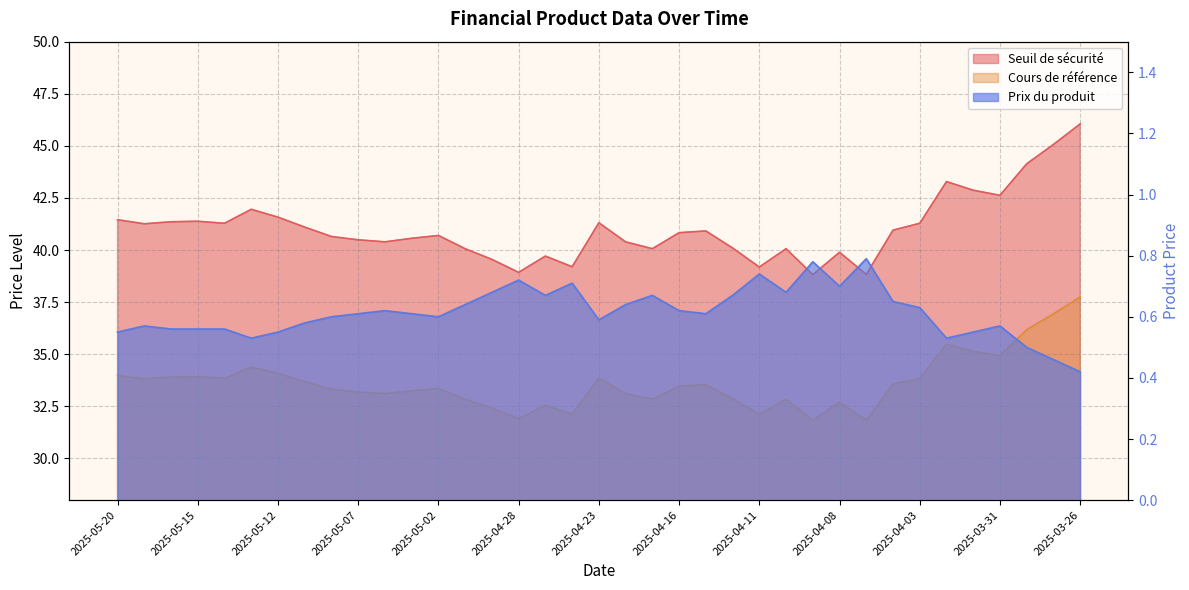

At which category is the sum across all series the highest?

2025-03-26